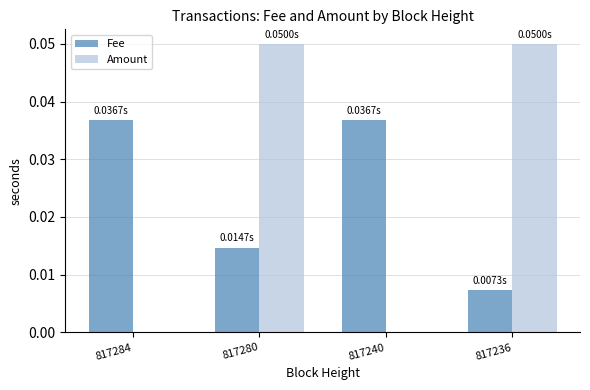

How many groups of bars are there?

4